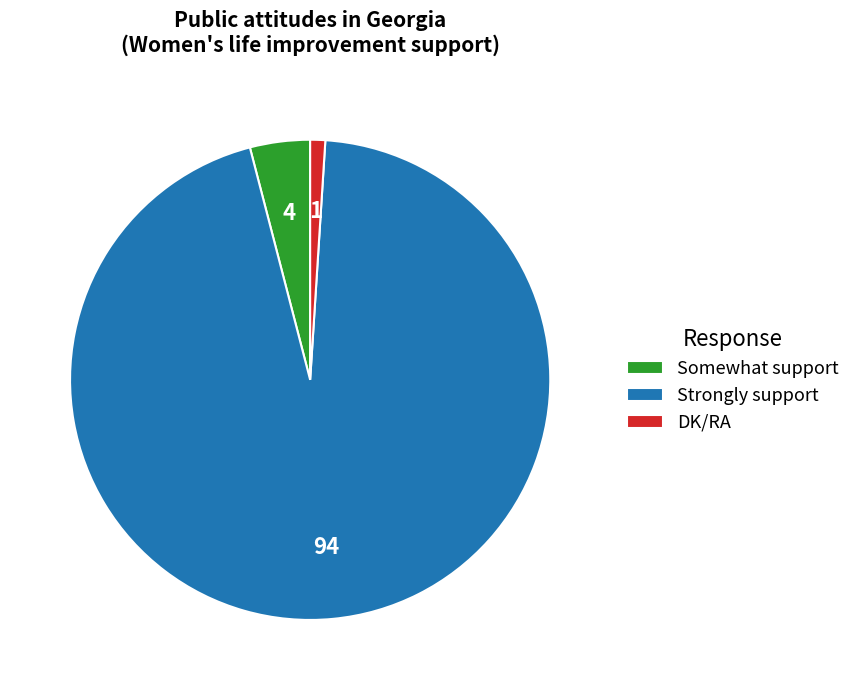

Combined, do DK/RA and Strongly support account for over 50%?

Yes